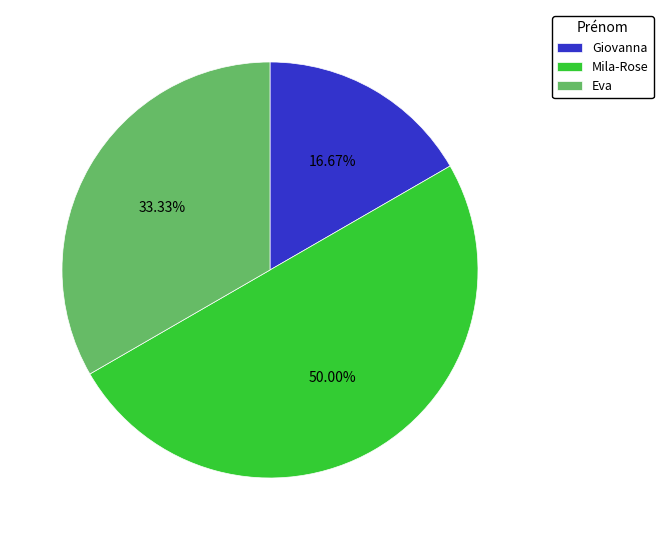

How many slices are in this pie chart?

3